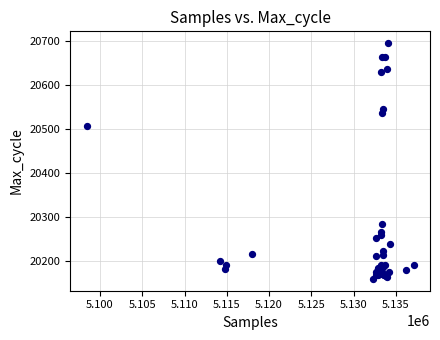

What Y value in the scatter plot is closest to 20428?

20507